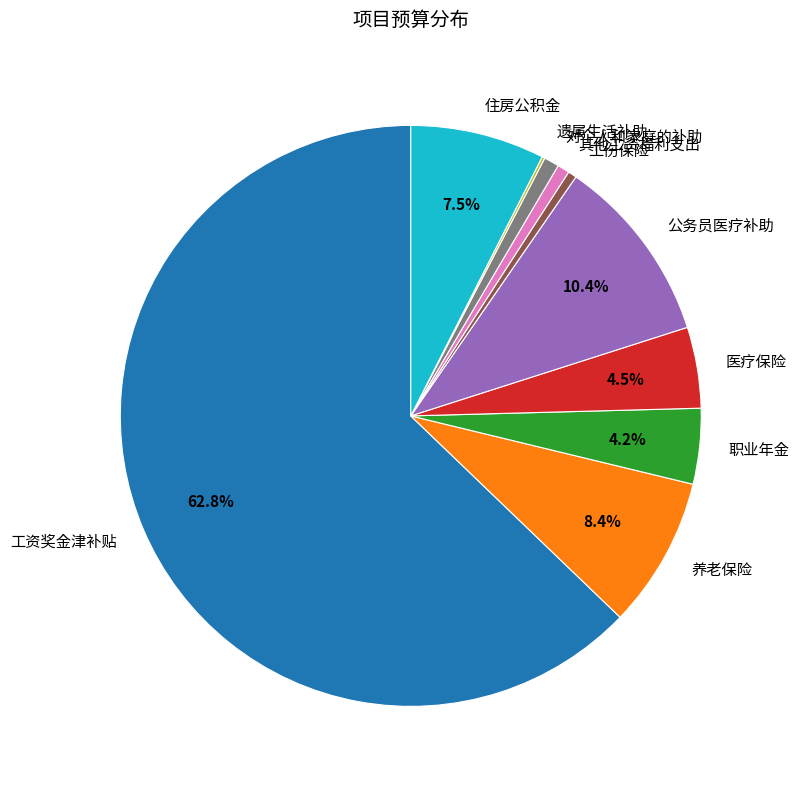

Which category has the biggest portion of the pie?

工资奖金津补贴